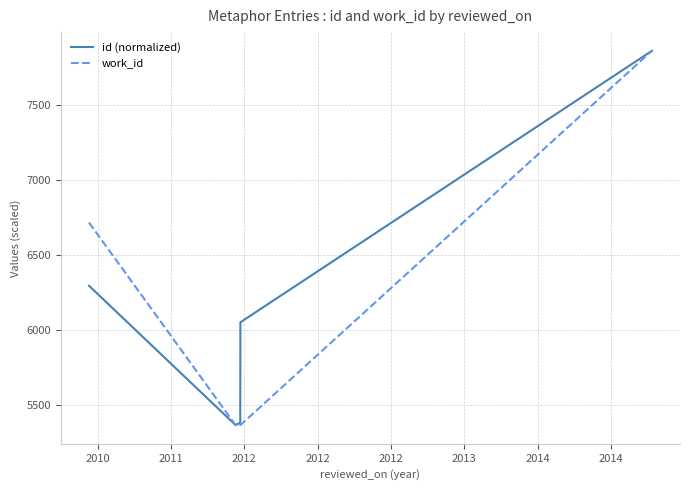

What is the lowest value of the work_id series?

5366.0